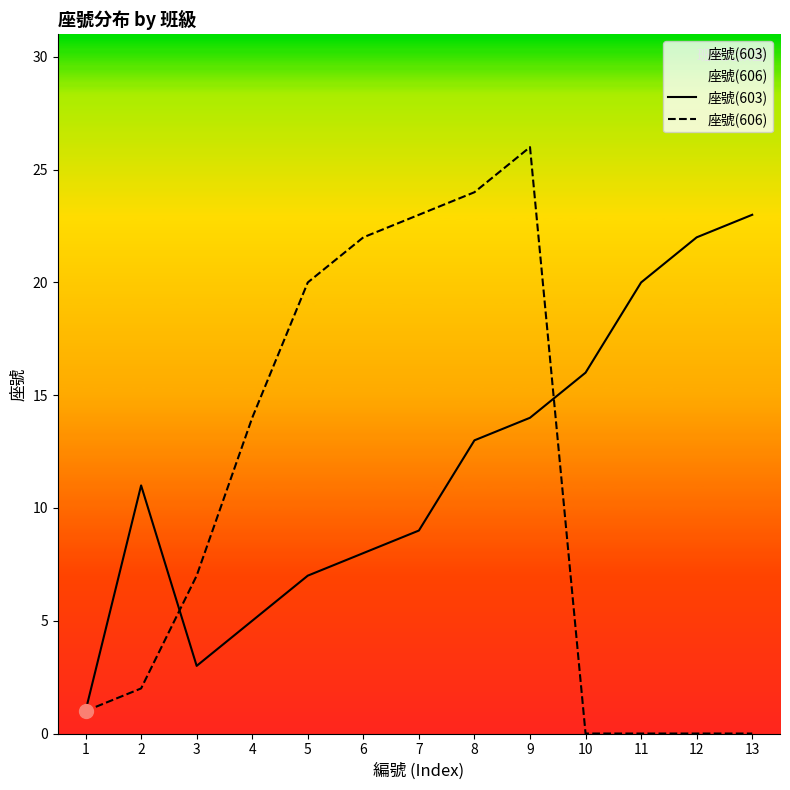

The 座號(606) series shows 2 at 2. True or false?

True